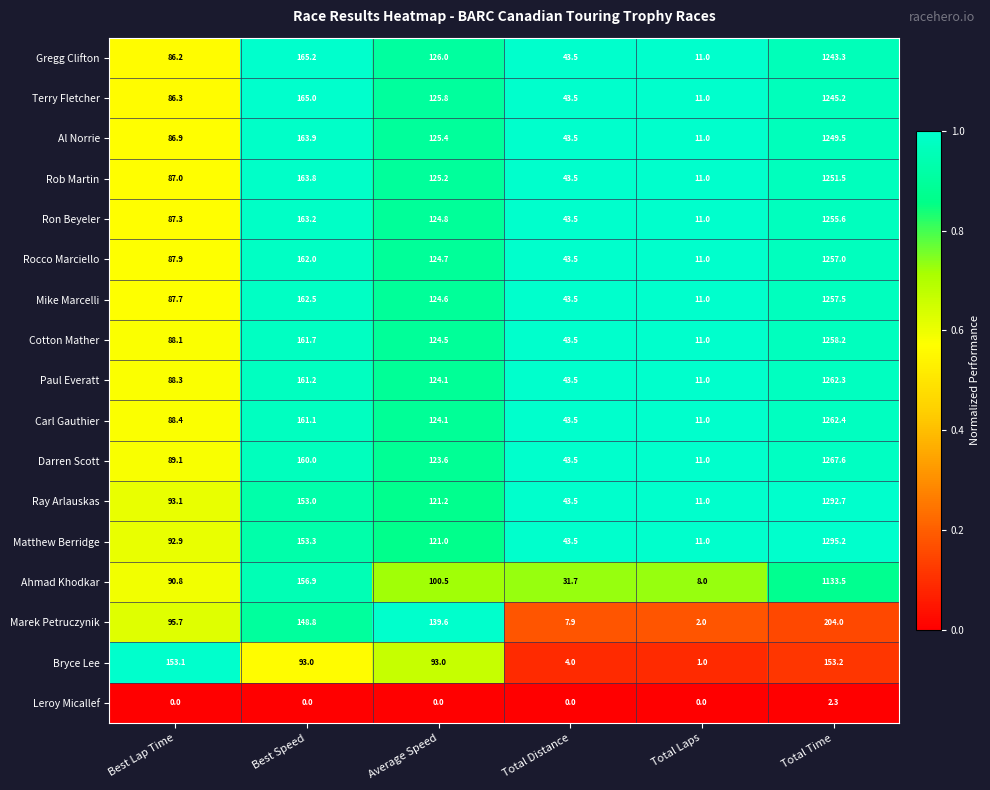

At which label is Terry Fletcher closest to 628?

Best Speed